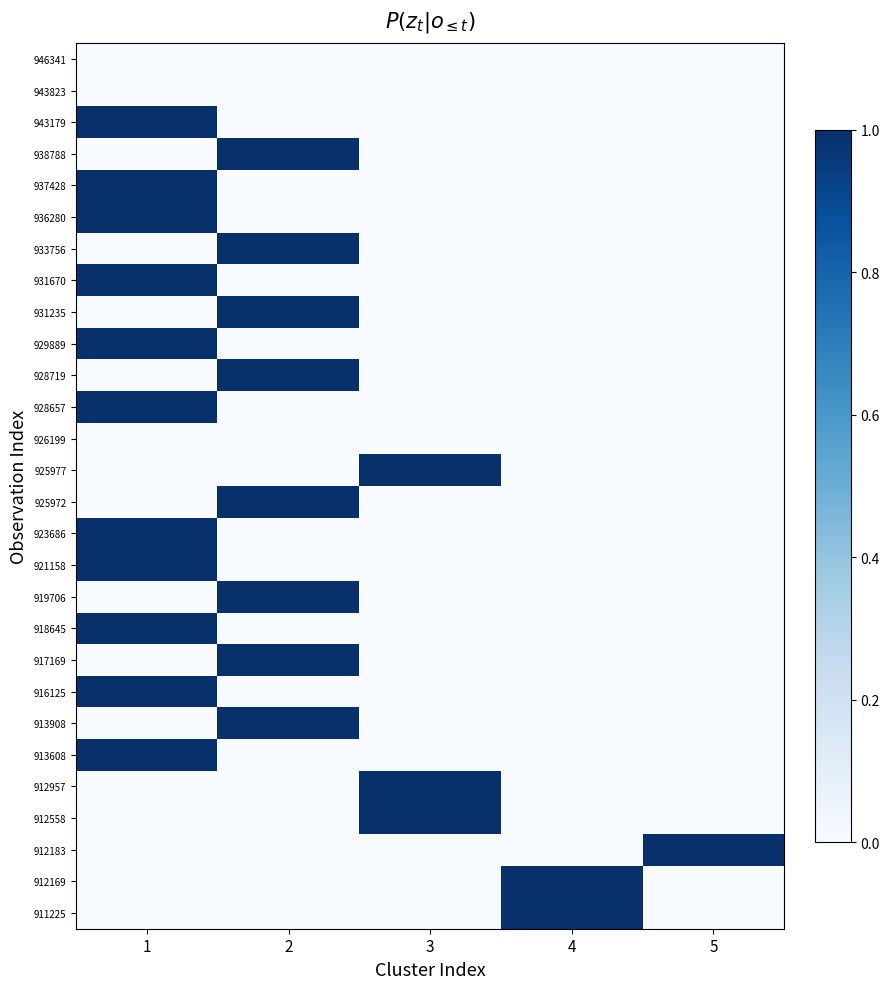

At how many categories does at least one series exceed 0?

5